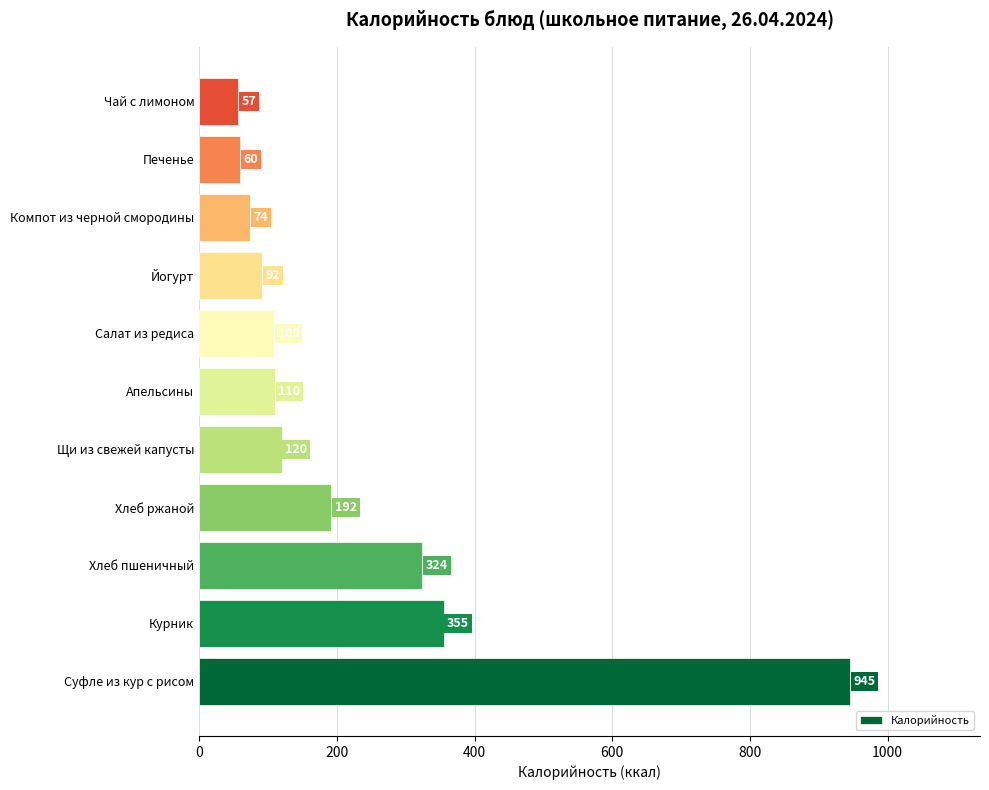

How many categories are shown in the chart?

11